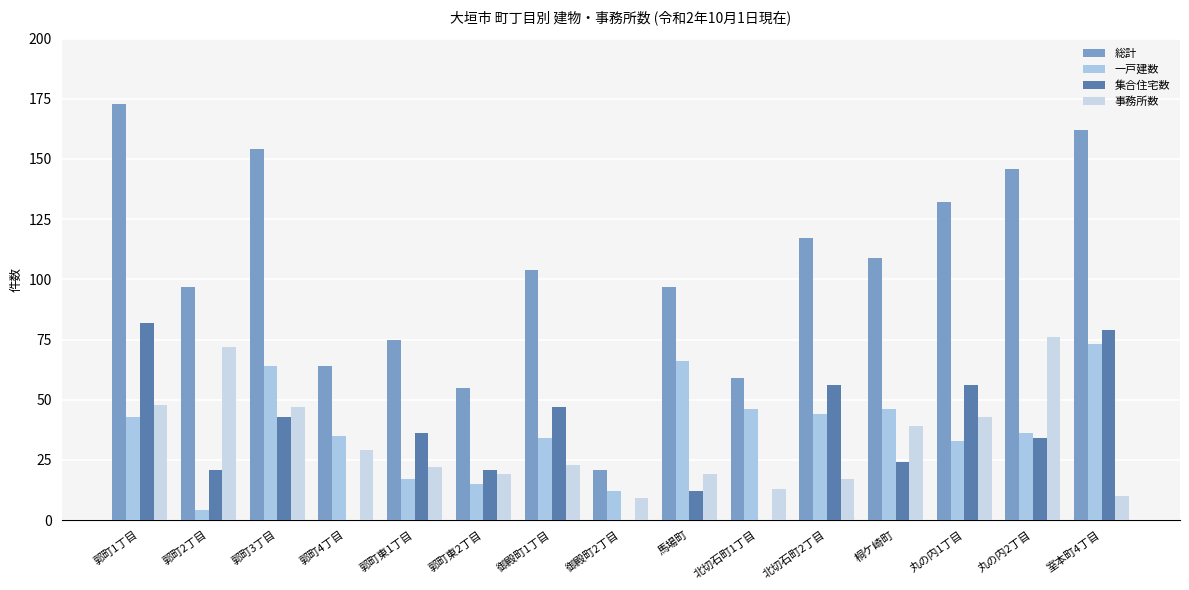

What is the difference between the maximum and minimum values in the 集合住宅数 series?

82